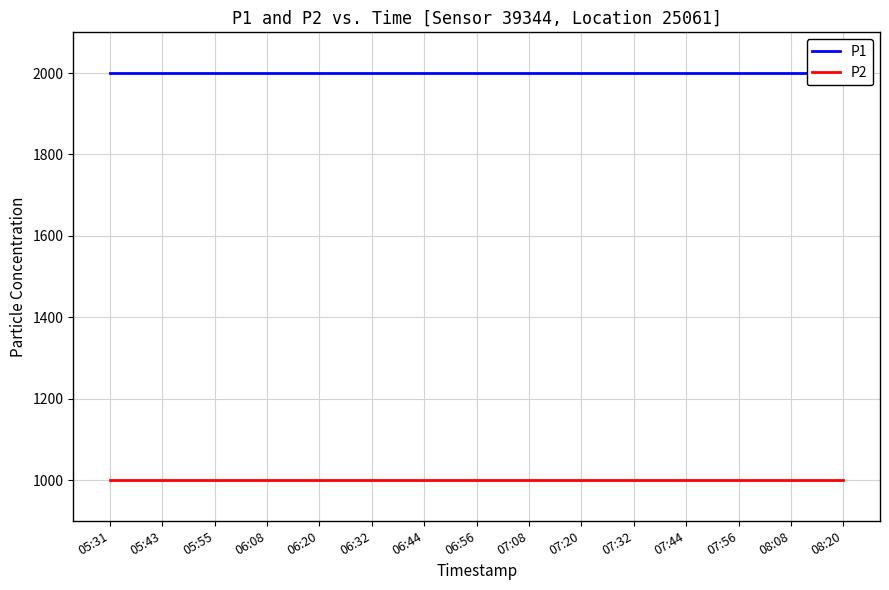

True or false: P2 has a value of 288.9 at 07:32.

False